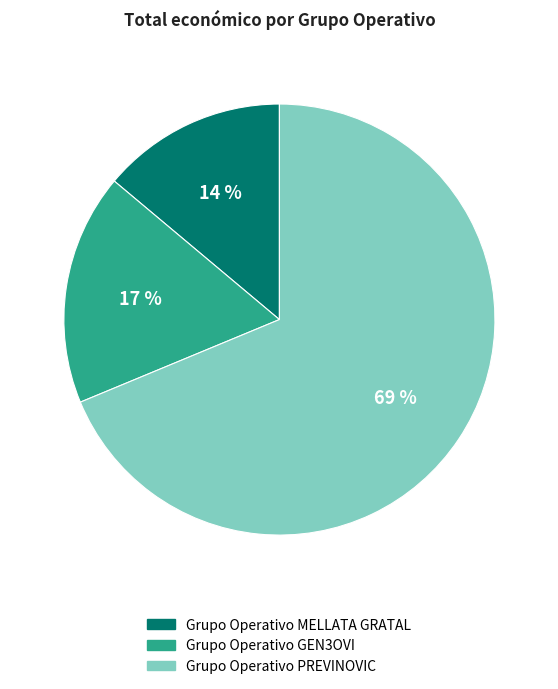

What is the majority slice?

Grupo Operativo PREVINOVIC